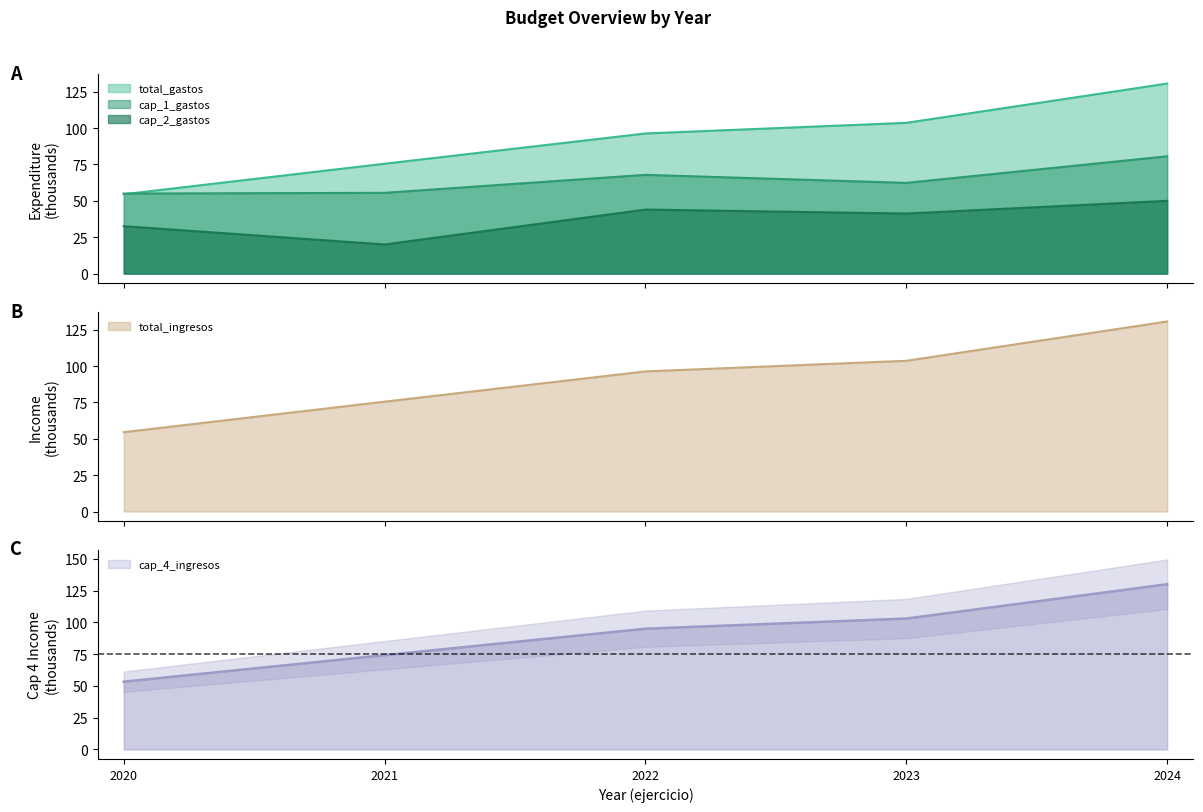

Reading left to right, extract all data points from this chart.

total_gastos: 54.5	75.5	96.3	103.6	130.6
cap_1_gastos: 55.0	55.5	67.9	62.3	80.6
cap_2_gastos: 32.6	20.0	44.0	41.3	50.0
total_ingresos: 54.5	75.5	96.3	103.6	130.6
cap_4_ingresos: 53.3	74.2	95.0	103.0	130.0